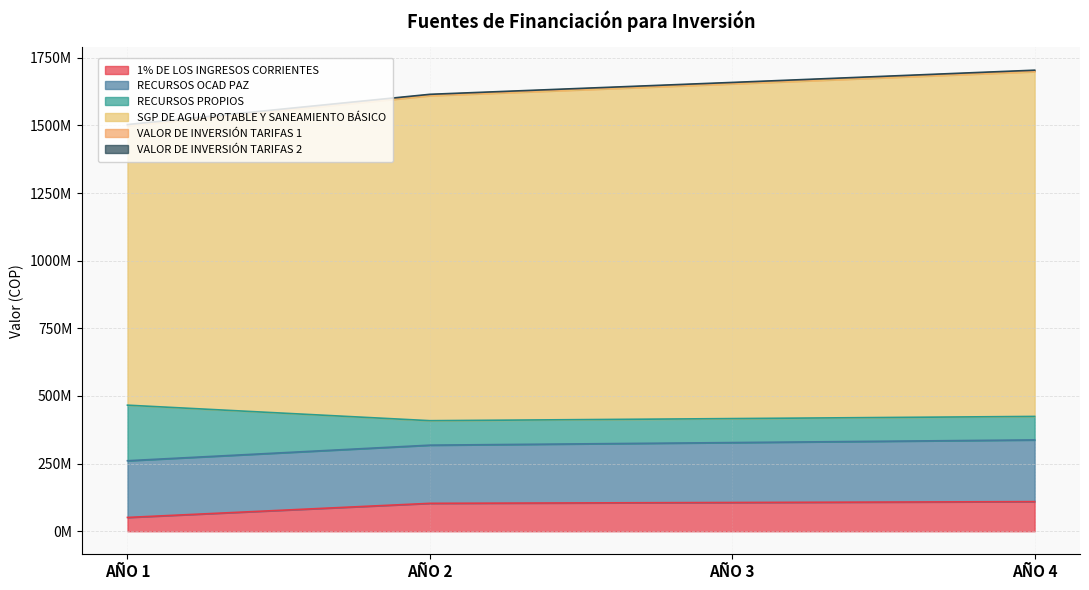

True or false: VALOR DE INVERSIÓN TARIFAS 1 has more than 0 interior local peaks.

False